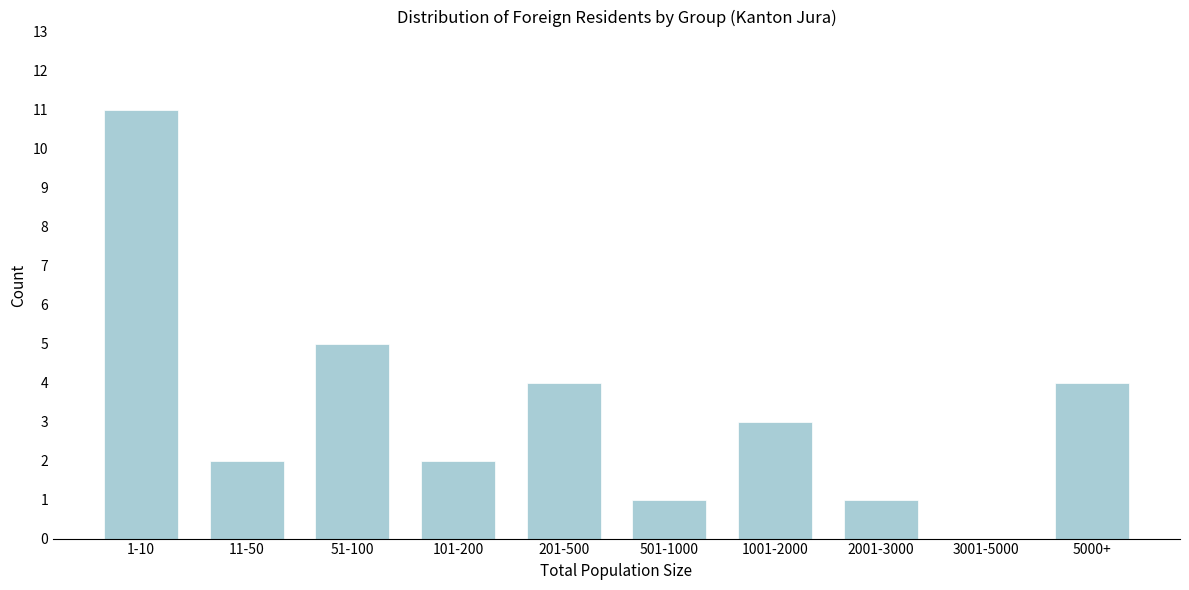

Reading left to right, transcribe all the data shown in this chart.

1-10=11	11-50=2	51-100=5	101-200=2	201-500=4	501-1000=1	1001-2000=3	2001-3000=1	3001-5000=0	5000+=4